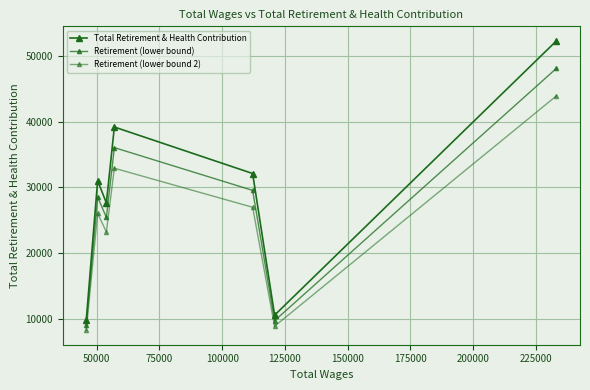

How many data points in Retirement (lower bound) are less than 28504?

3